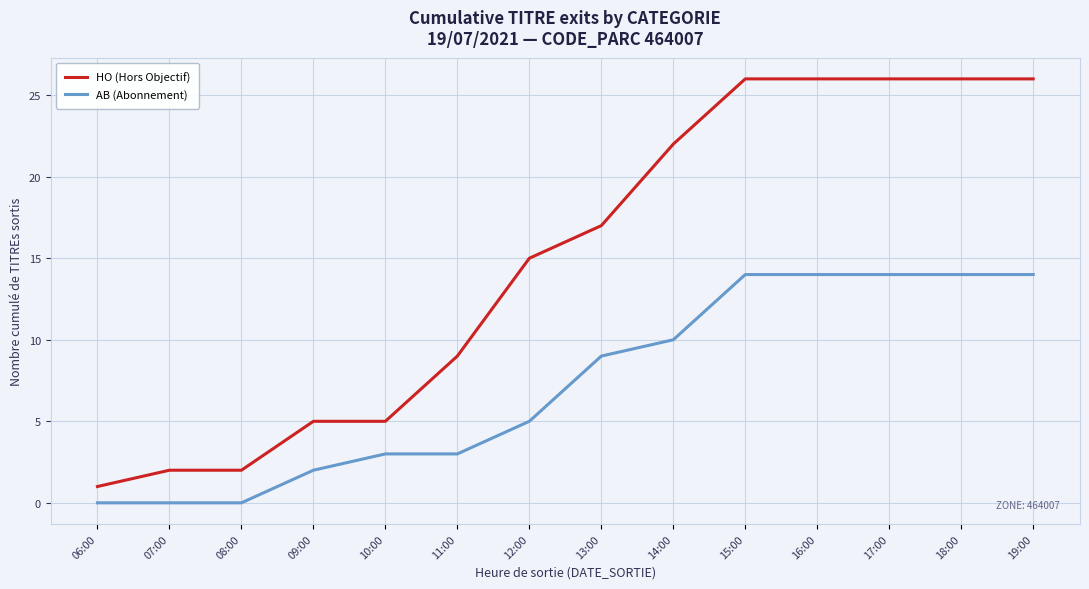

Rank the series by their average value, from highest to lowest.

HO (Hors Objectif), AB (Abonnement)